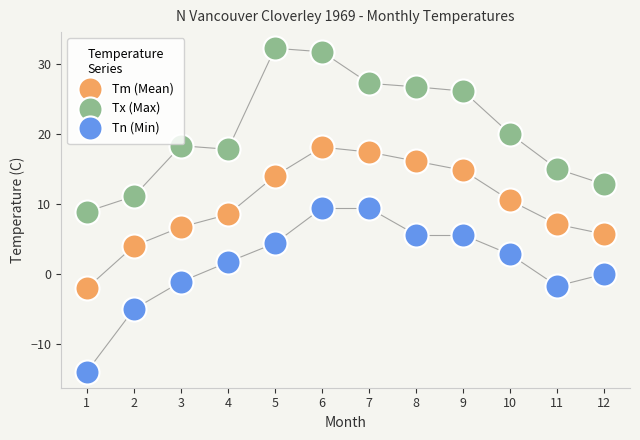

What is the X range (max minus min) for the scatter plot?

11.0